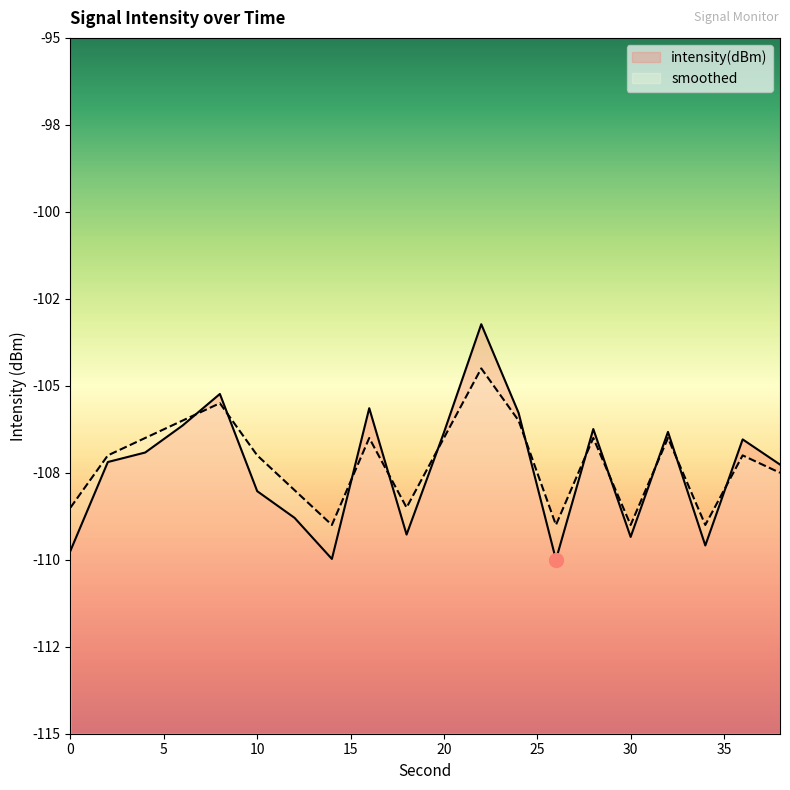

Is the value of smoothed at 26 greater than the value of intensity(dBm) at 26?

Yes